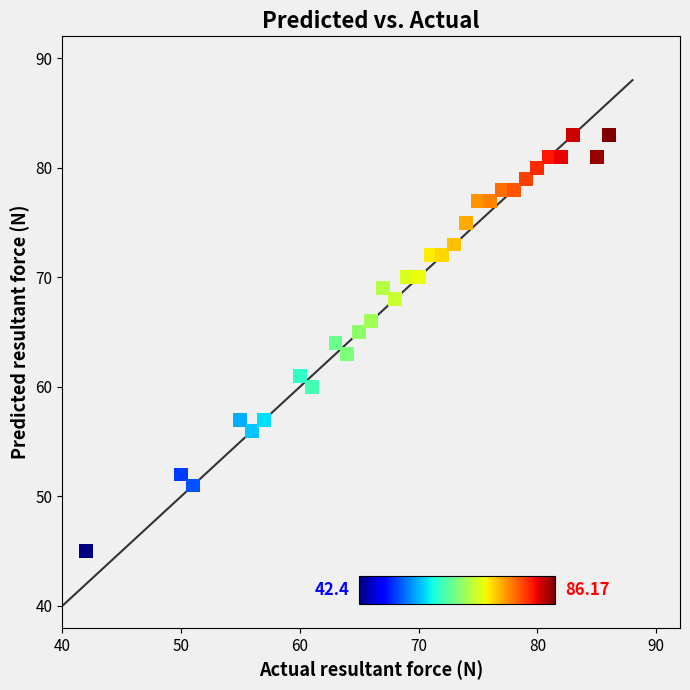

What is the range of Y values (max minus min)?

38